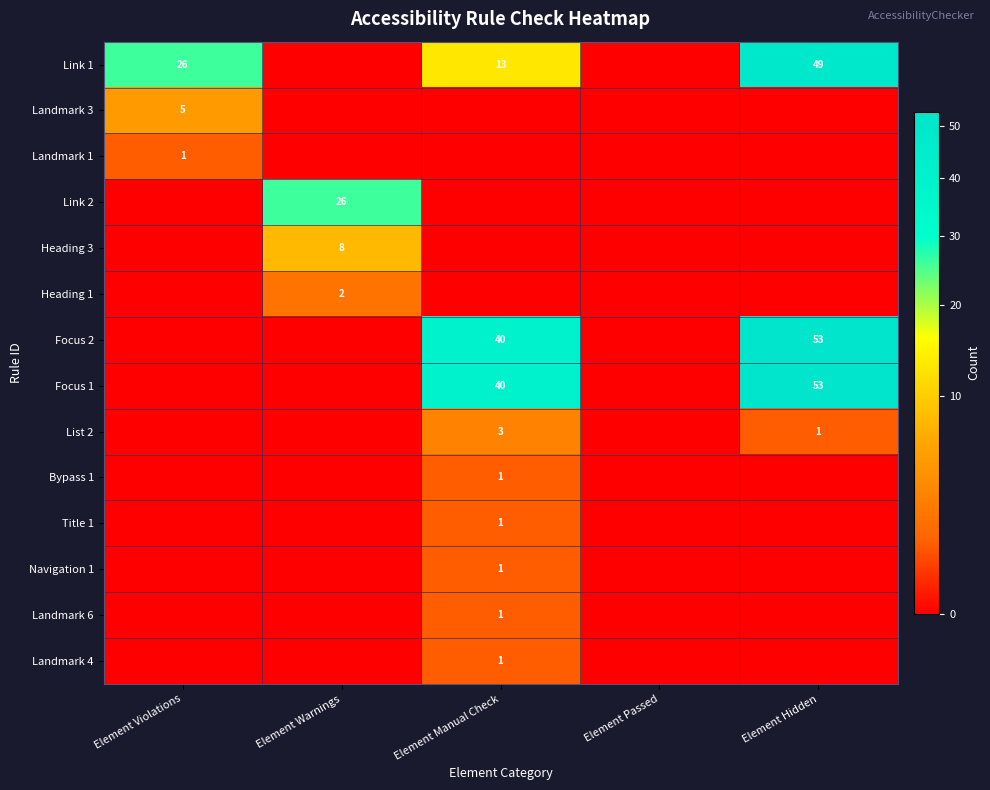

How many data points does each series have?

5